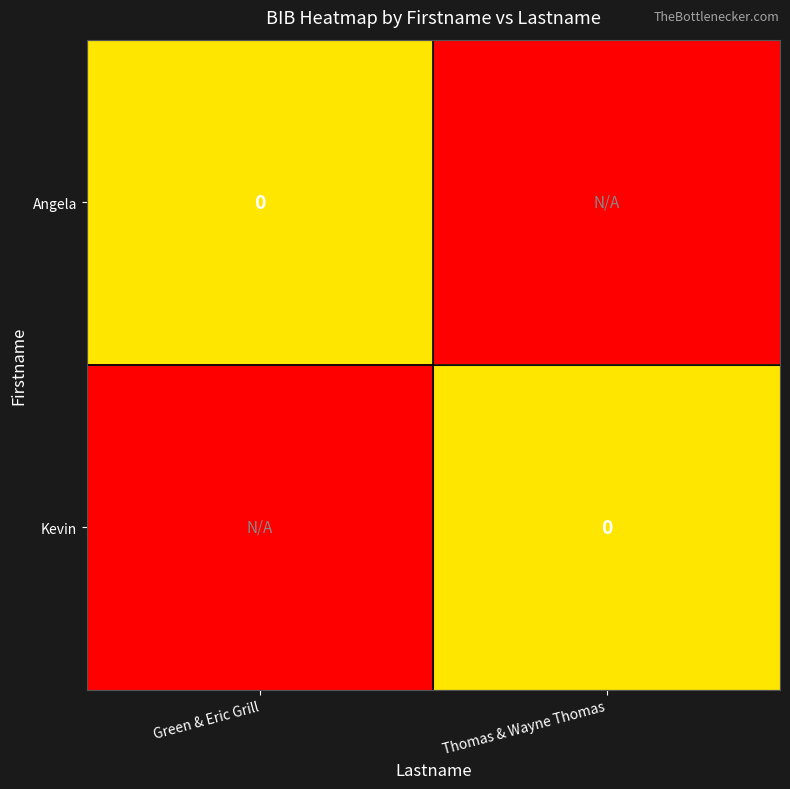

Is the value of Kevin at Thomas & Wayne Thomas greater than the value of Angela at Thomas & Wayne Thomas?

Yes